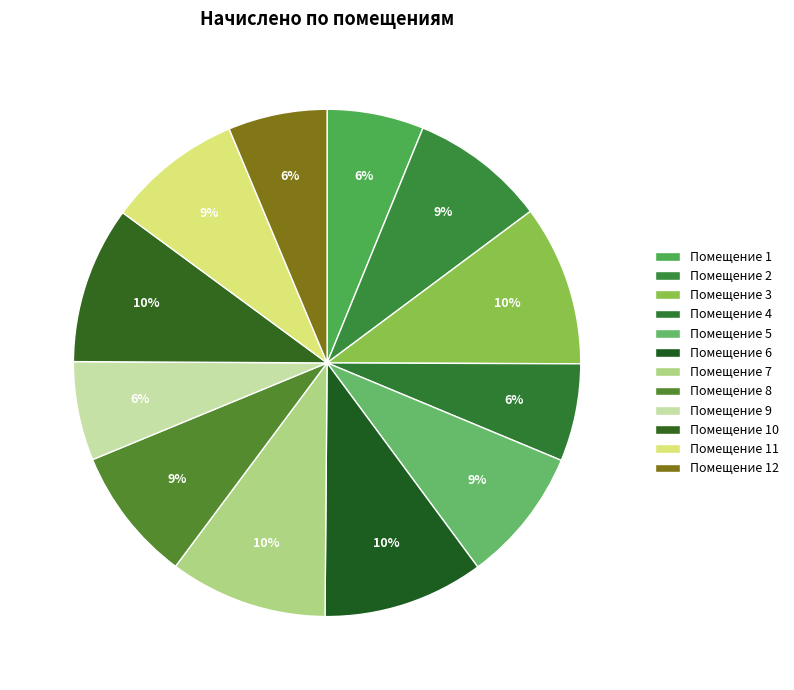

Which category has the smallest portion of the pie?

1